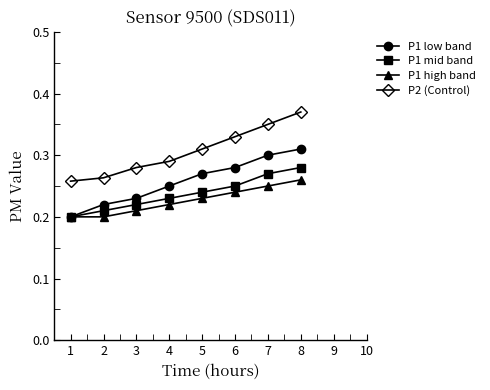

Which category has the lowest value in the P2 (Control) series?

1